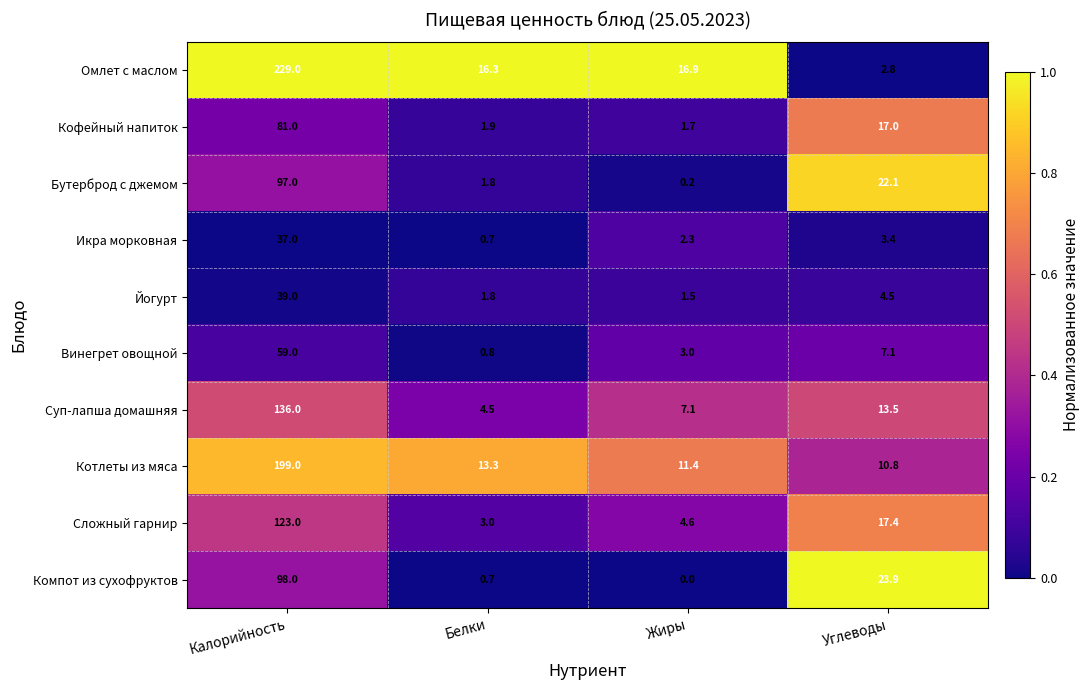

What is the spread (max minus min) of values at Углеводы?

21.1